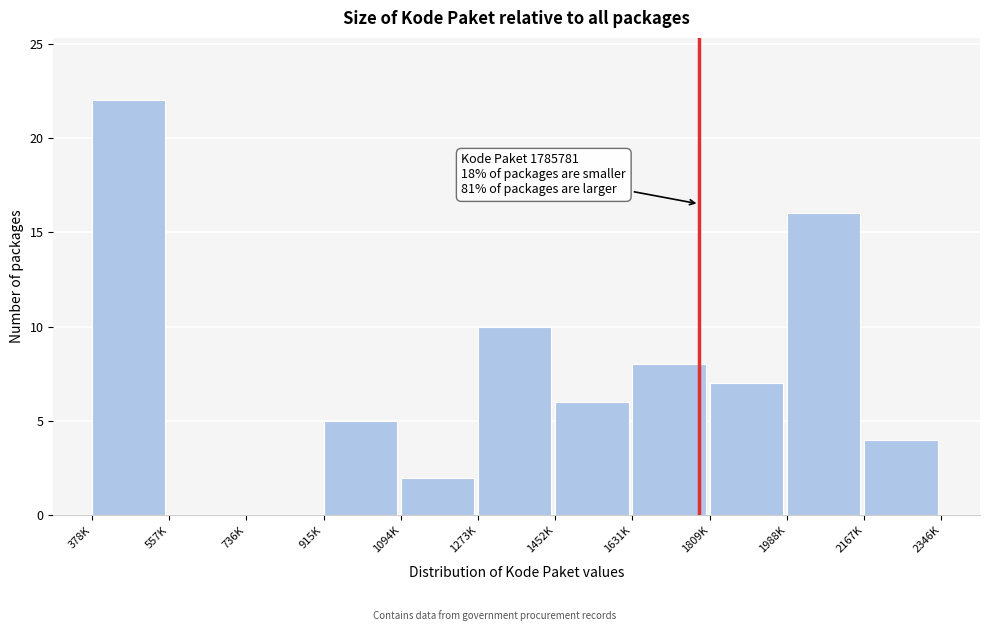

Reading right to left, what are all the values shown in this chart?

2167K=4	1988K=16	1809K=7	1631K=8	1452K=6	1273K=10	1094K=2	915K=5	736K=0	557K=0	378K=22